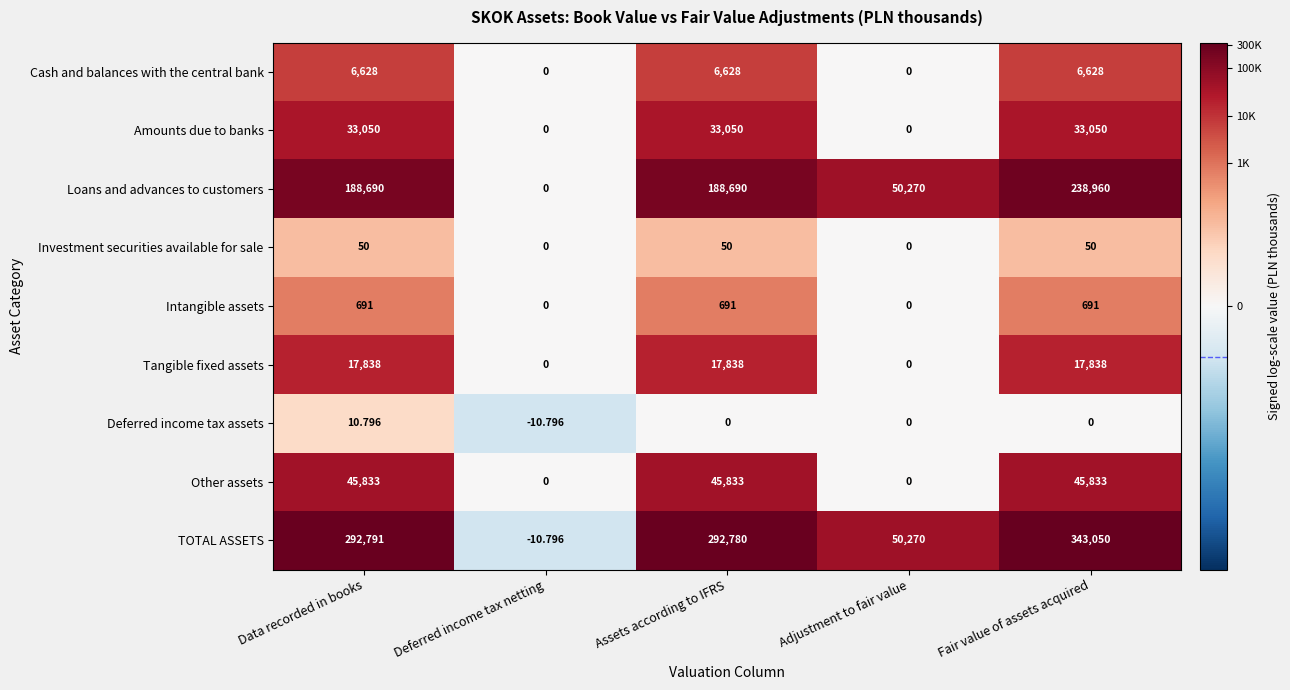

Which series changed the most between Assets according to IFRS and Adjustment to fair value?

TOTAL ASSETS